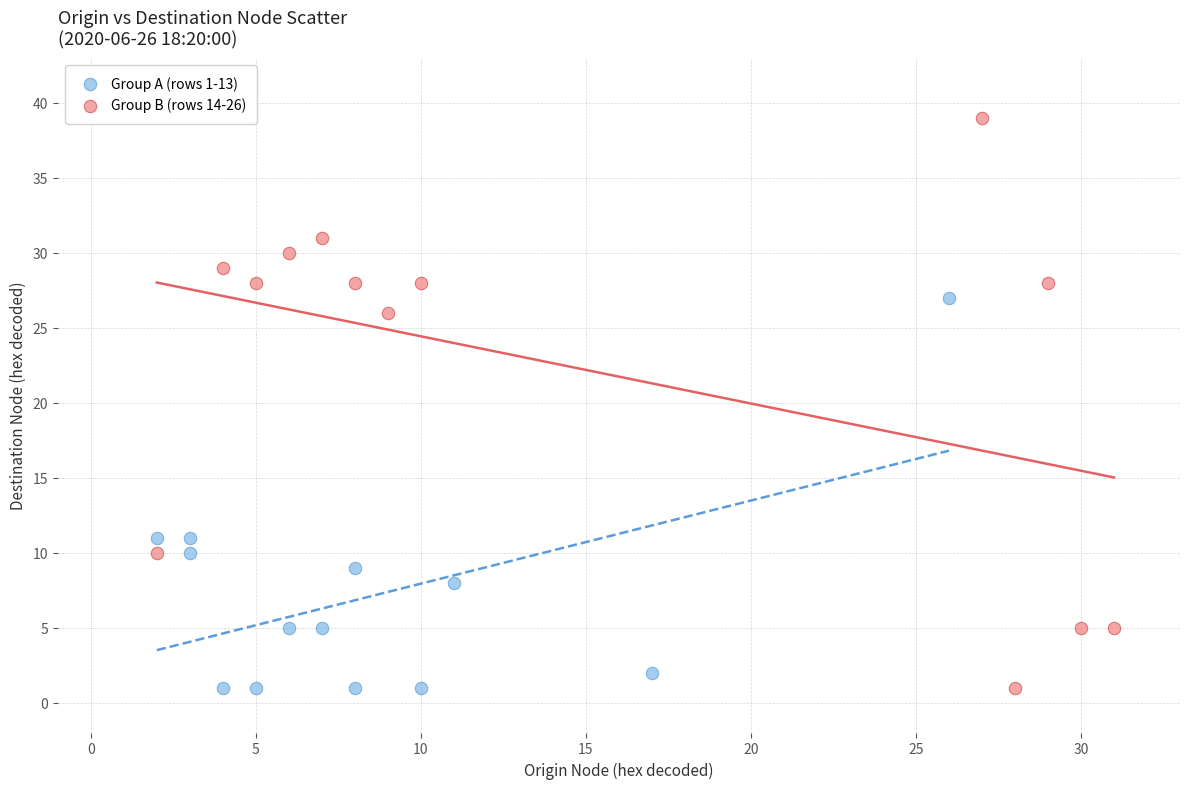

What are all the series names shown in the legend?

Group A (rows 1-13), Group B (rows 14-26)